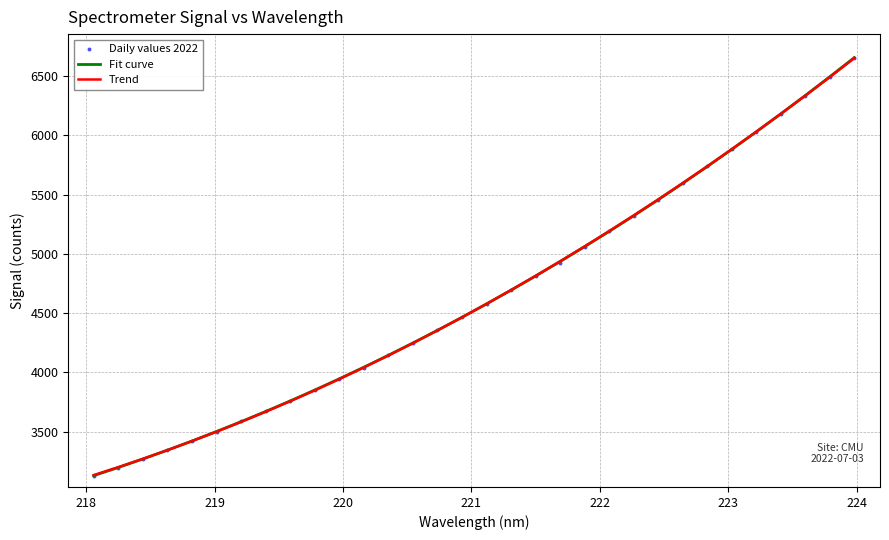

Which series has the largest Y range (max minus min)?

Daily values 2022